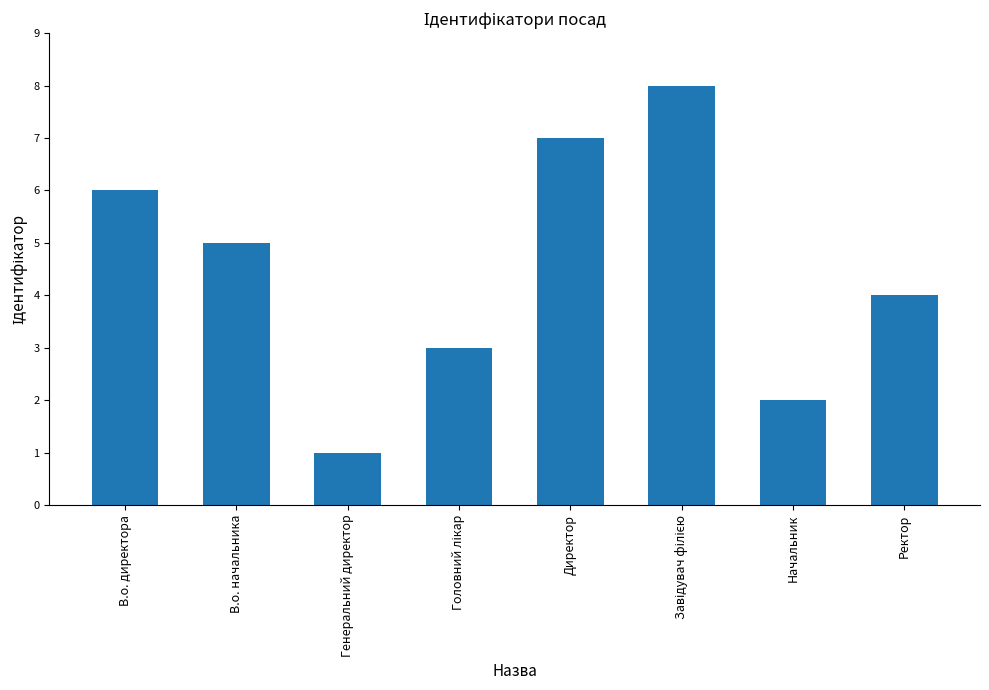

What is the label of the 2nd bar from the left?

В.о. начальника